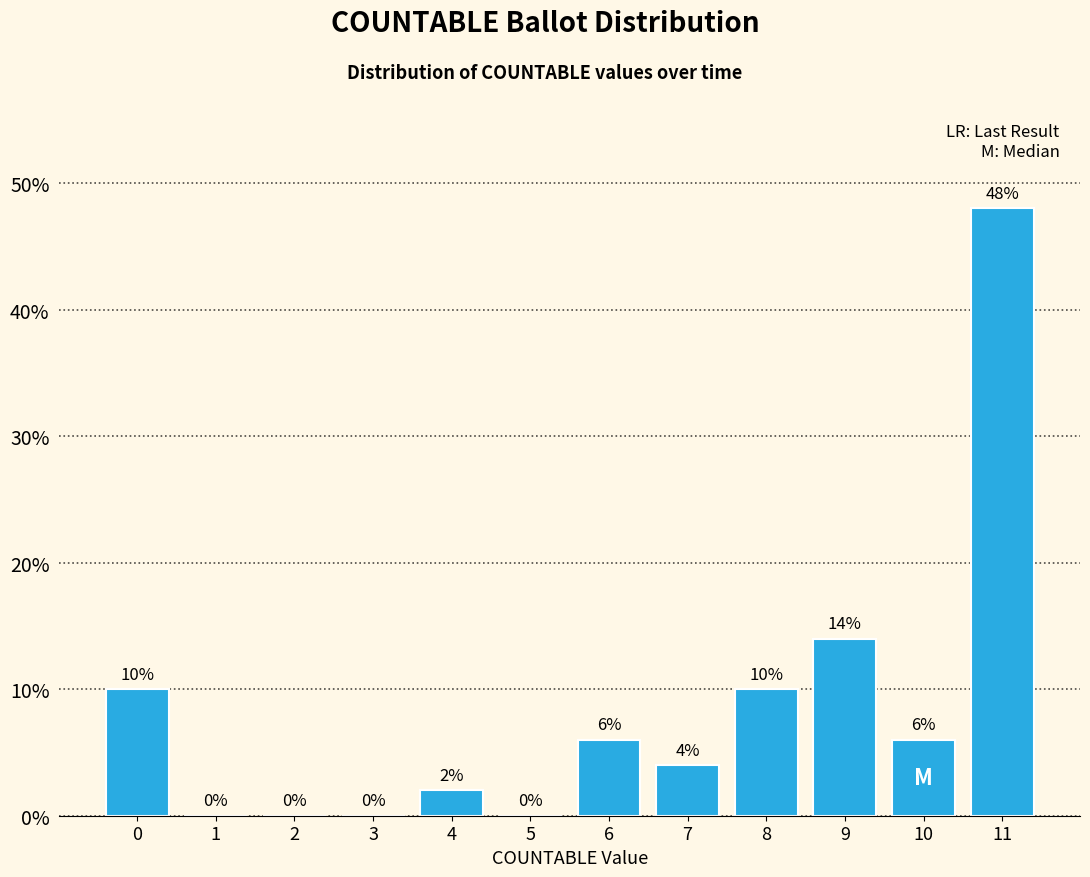

Reading left to right, list all the values displayed in this chart.

0=10.0	1=0.0	2=0.0	3=0.0	4=2.0	5=0.0	6=6.0	7=4.0	8=10.0	9=14.0	10=6.0	11=48.0